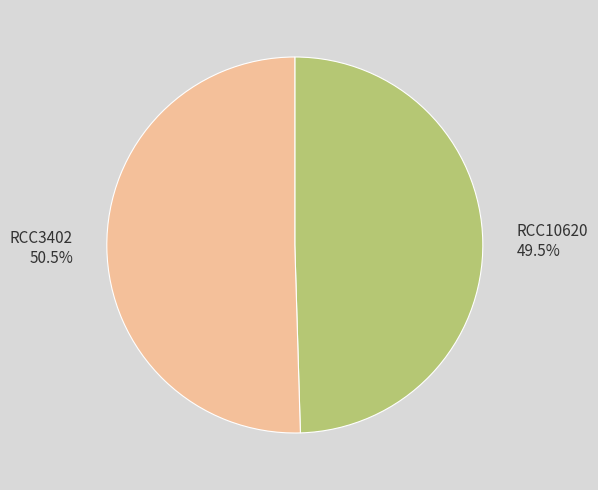

Is there any slice that represents more than half of the pie?

Yes